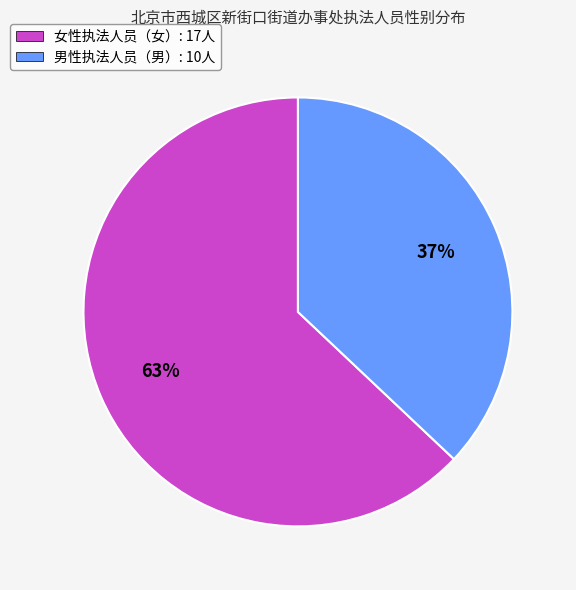

Count the number of slices in the pie.

2